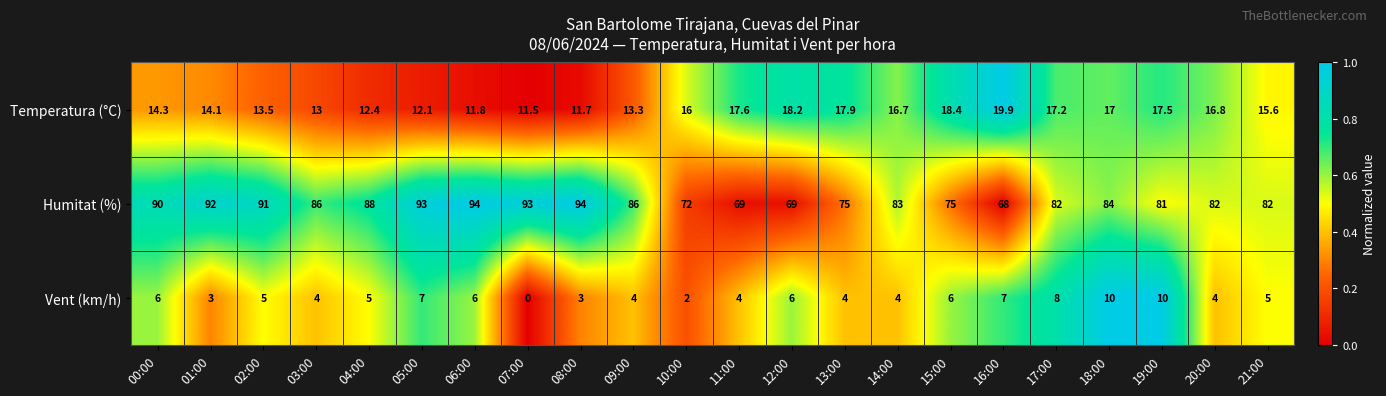

What is the maximum value for Temperatura (°C)?

19.9